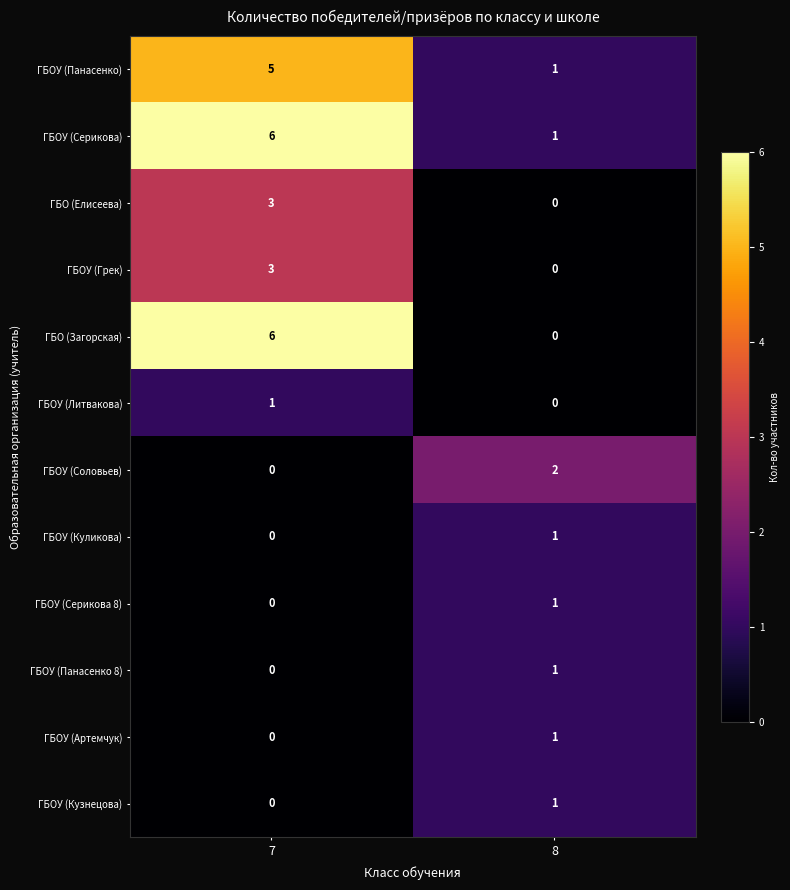

How many distinct data groups are displayed?

12